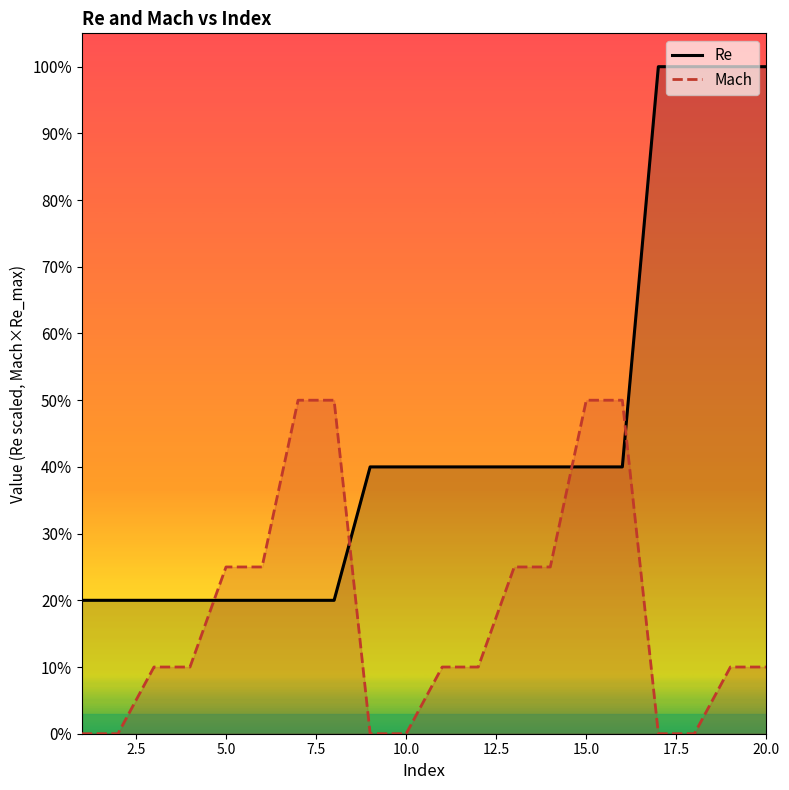

What is the spread (max minus min) of values at 2?

50000